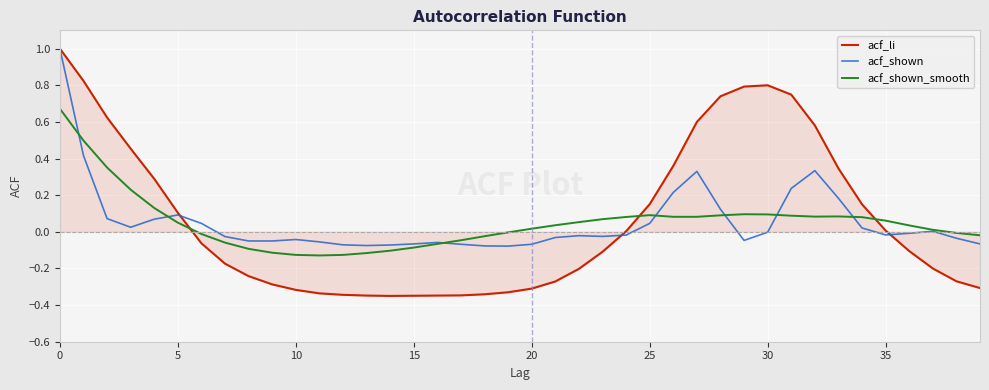

What is the maximum value for acf_shown?

1.0